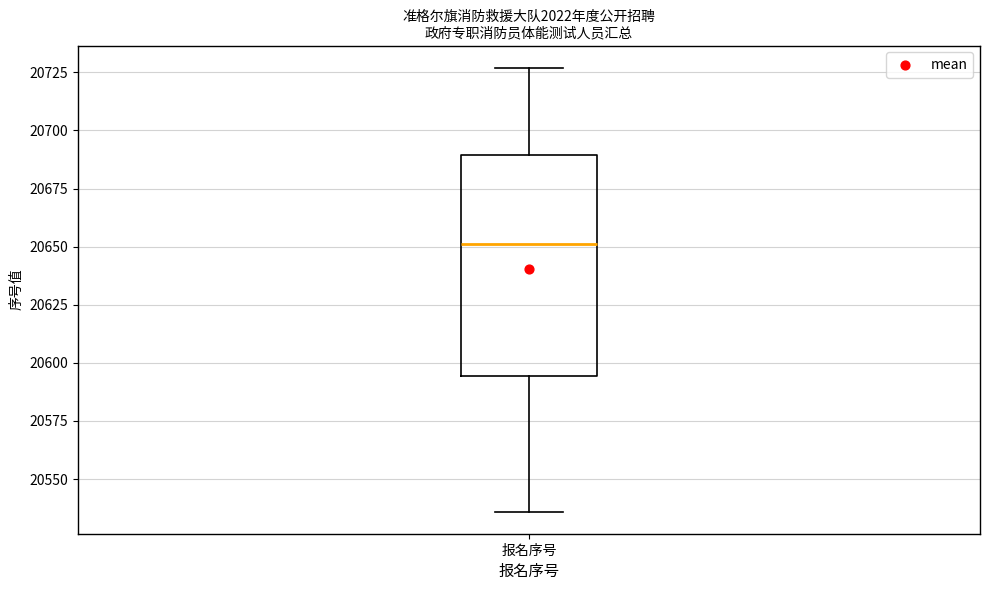

Read this box plot against the y-axis: the position of the median line, the range covered by the box, and the ends of both whiskers. The values are not printed on the chart, so give them approximately, as read against the axis.

median 20650, box 20595 to 20690, whiskers 20535 to 20725